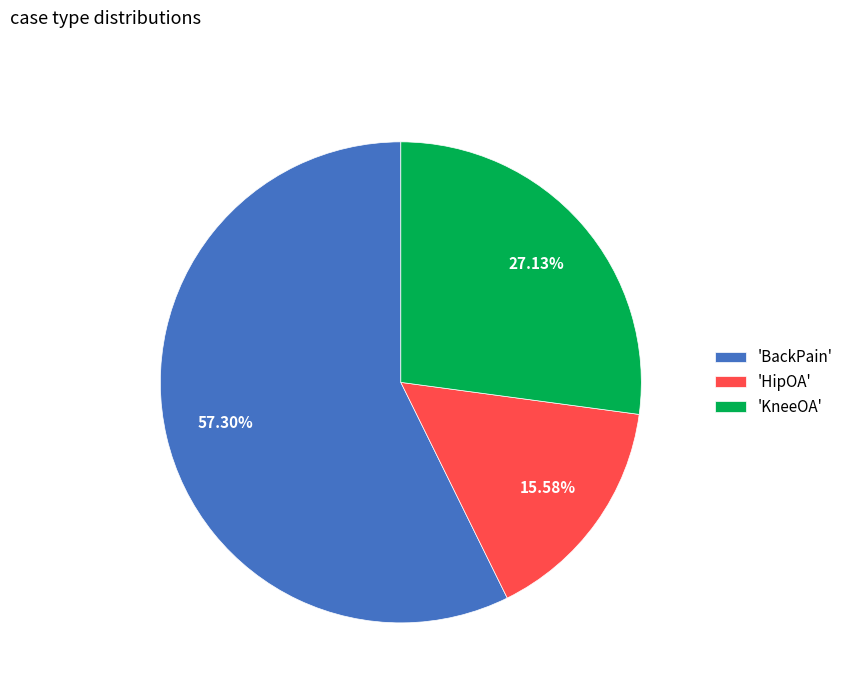

Combined, do 'HipOA' and 'BackPain' account for over 50%?

Yes